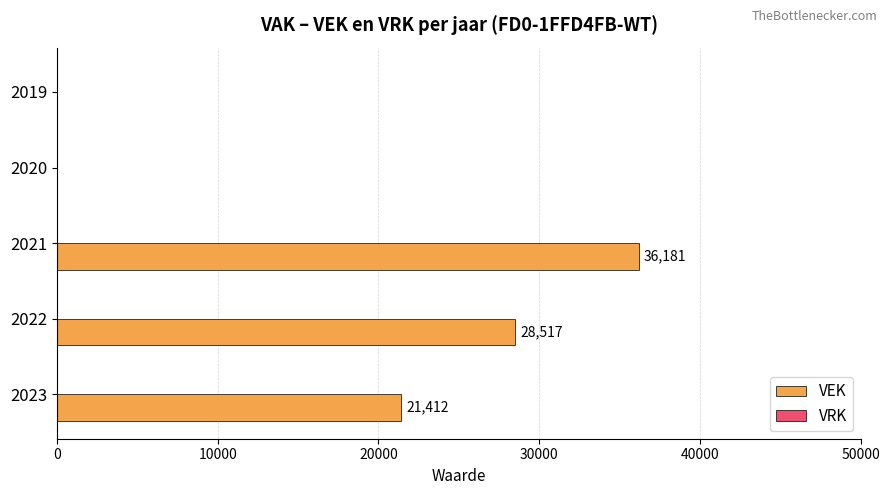

What value does the data have at 2022?

28517